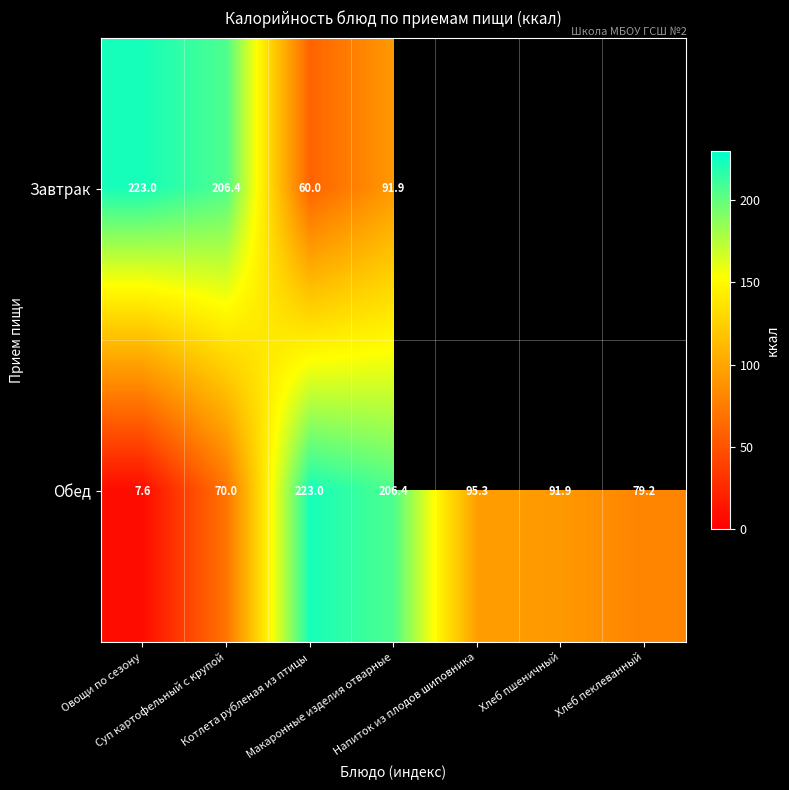

How many data points in Обед are above 91?

4